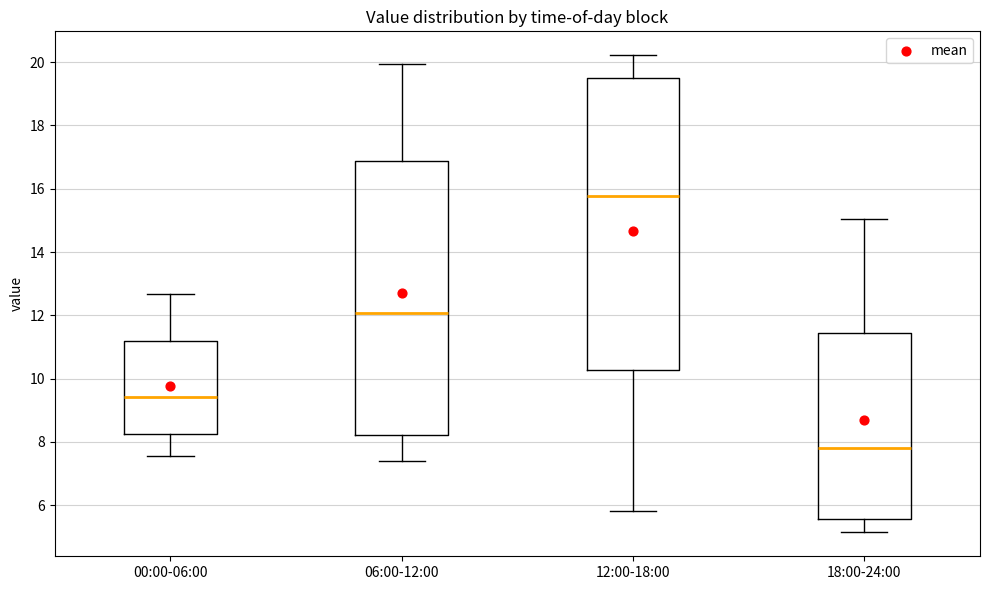

Comparing the boxes themselves (not the whiskers), which one is the tallest?

12:00-18:00